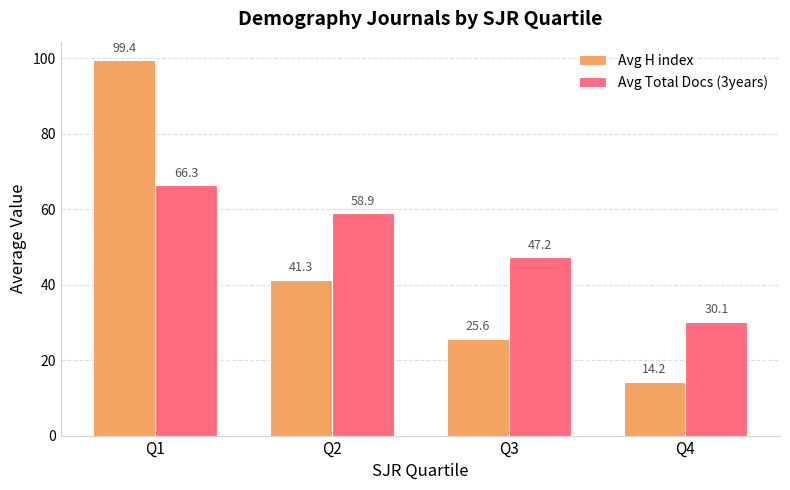

At which label does Avg H index first exceed 41?

Q1